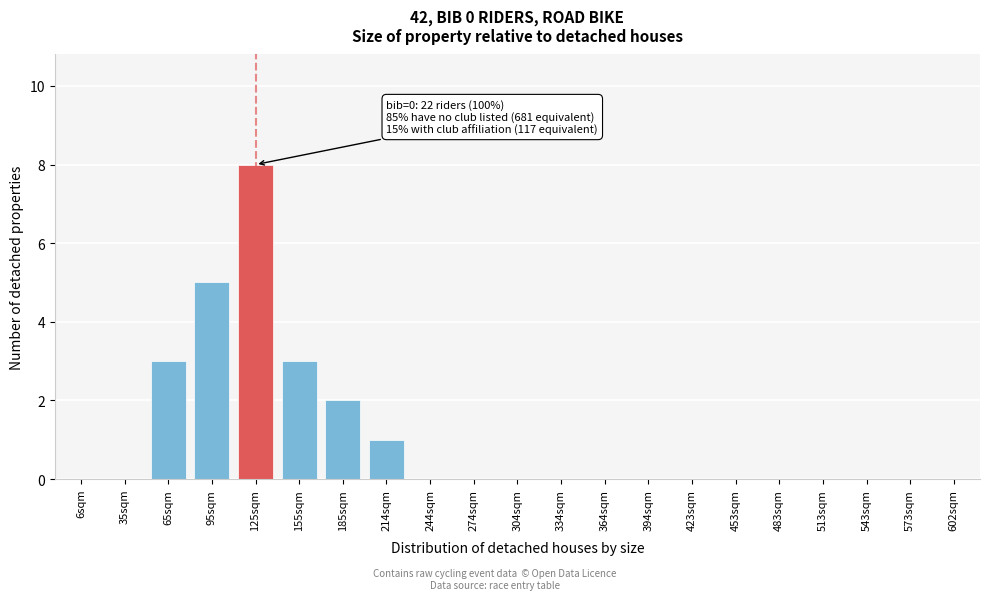

Reading left to right, extract all data points from this chart.

6sqm=0	35sqm=0	65sqm=3	95sqm=5	125sqm=8	155sqm=3	185sqm=2	214sqm=1	244sqm=0	274sqm=0	304sqm=0	334sqm=0	364sqm=0	394sqm=0	423sqm=0	453sqm=0	483sqm=0	513sqm=0	543sqm=0	573sqm=0	602sqm=0